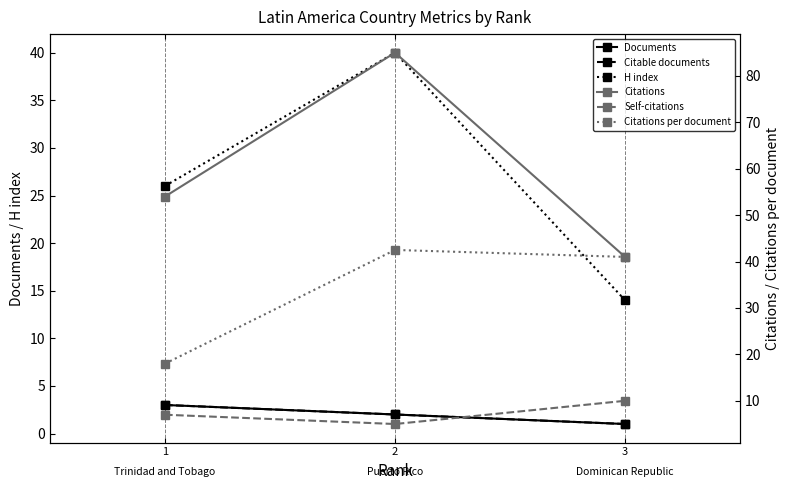

How many lines are shown in the chart?

6